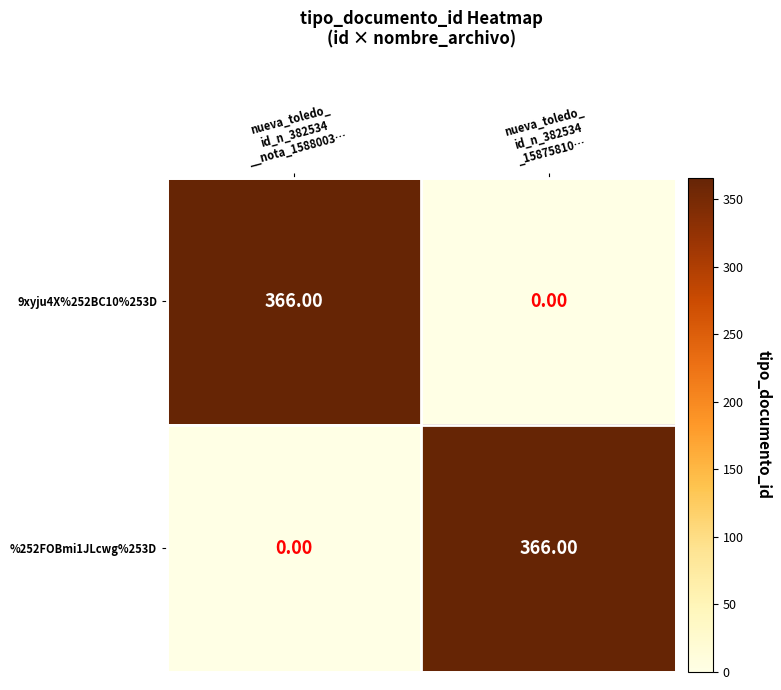

What is the difference between the maximum and minimum values in the %252FOBmi1JLcwg%253D series?

366